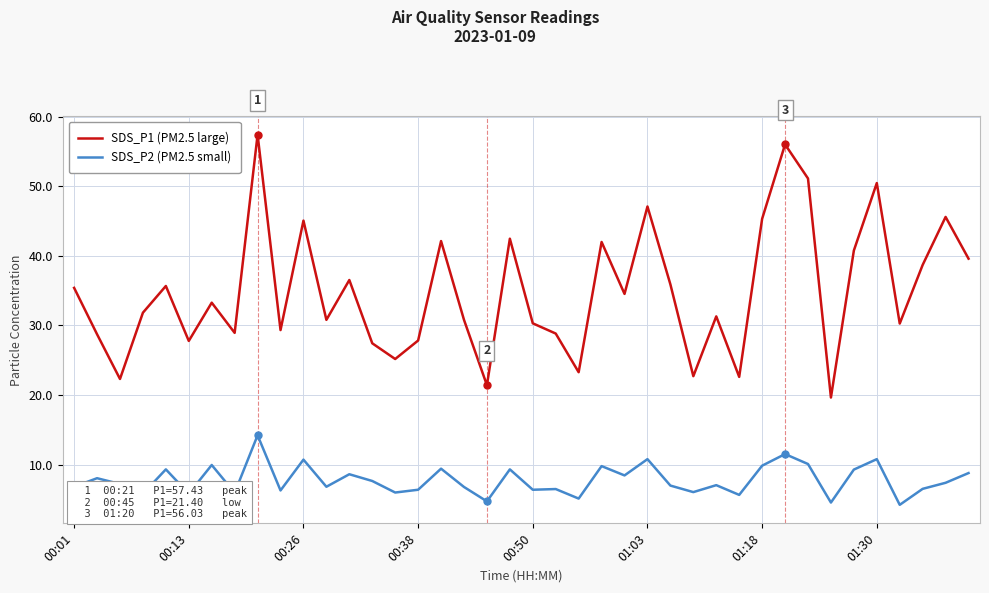

What is the difference between the maximum and minimum values in the SDS_P1 (PM2.5 large) series?

37.8